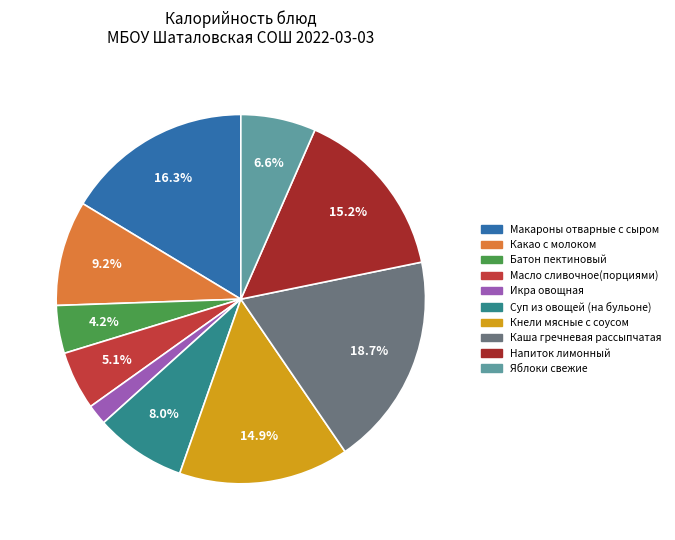

What percentage is the Каша гречневая рассыпчатая slice, to the nearest percent?

19%